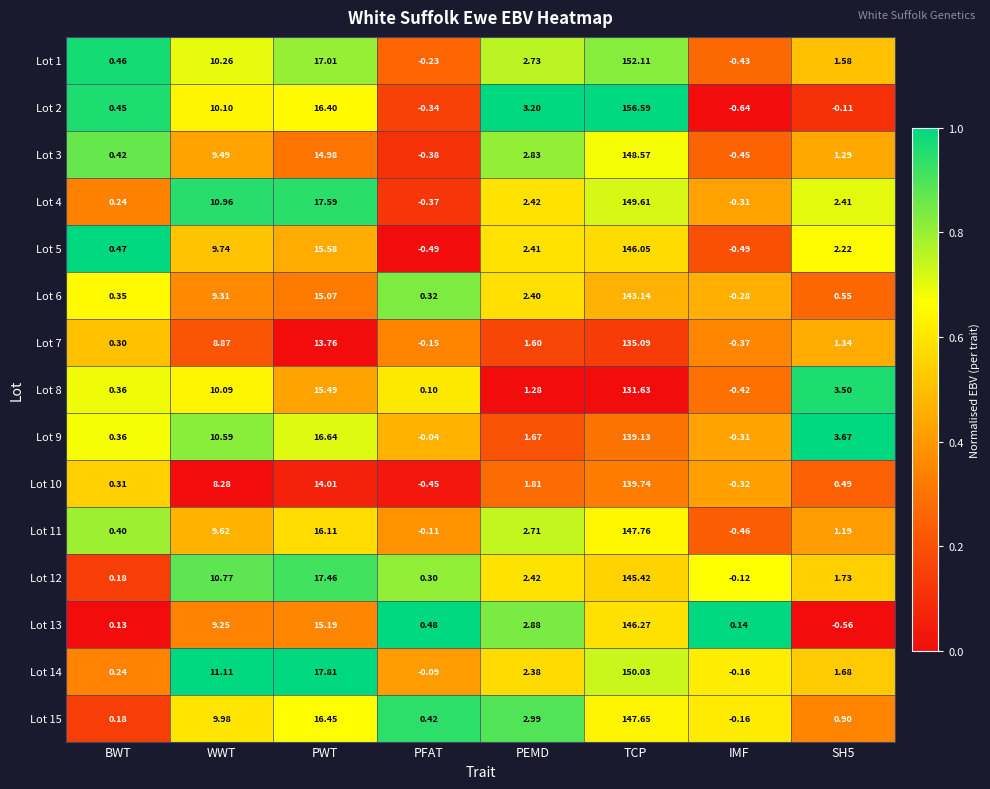

At which label does Lot 13 first exceed 2?

WWT